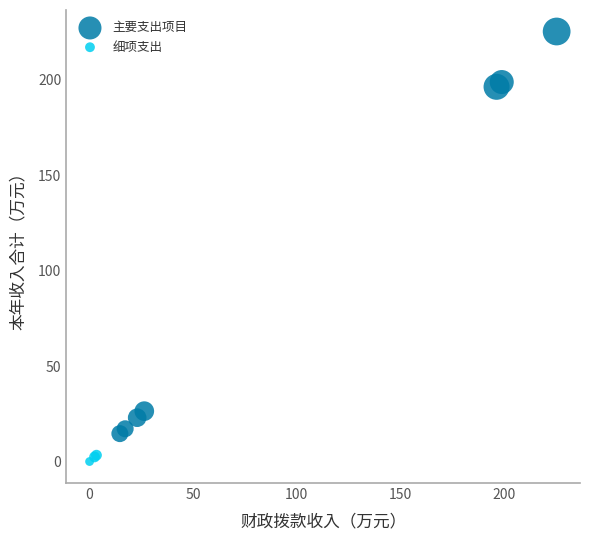

Which series reaches the maximum Y coordinate?

主要支出项目